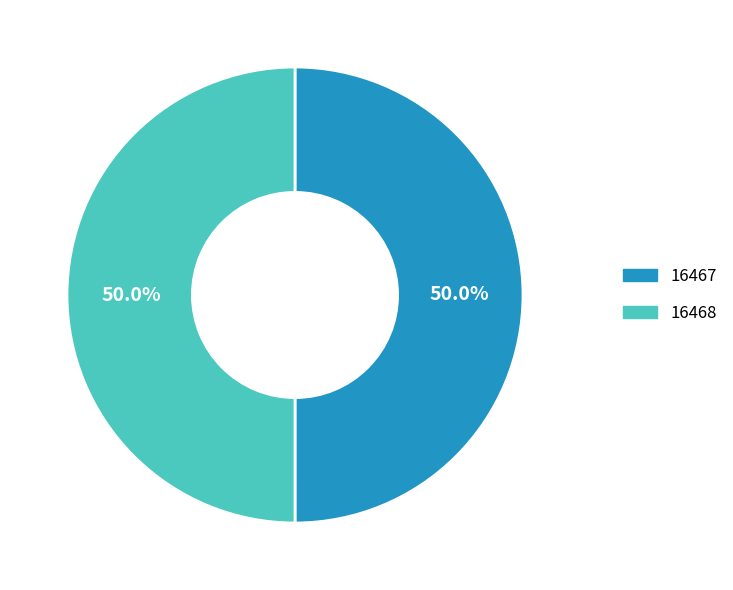

What is the ratio of the value at 16467 to the value at 16468?

1.0